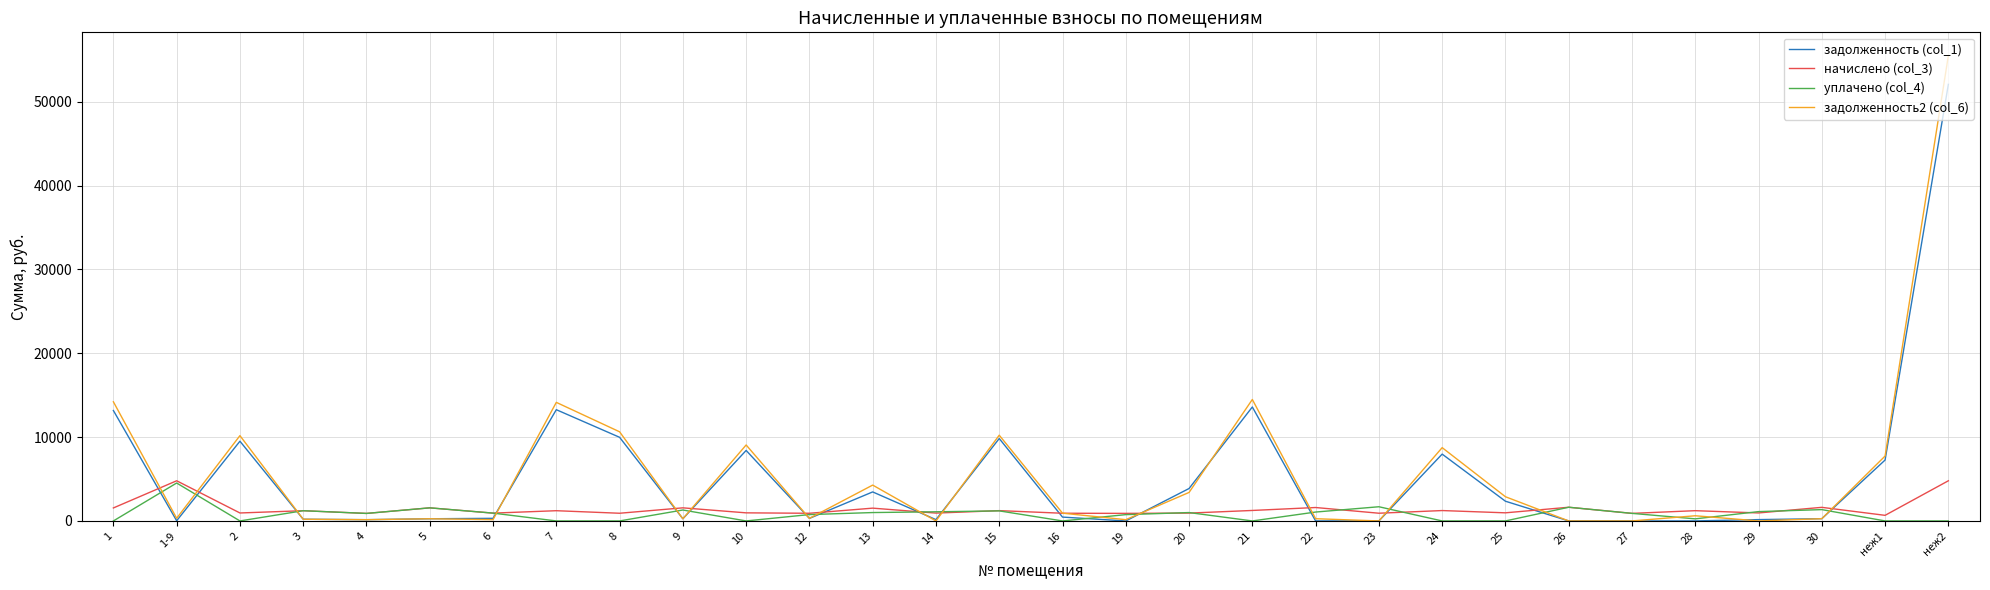

At which category is the sum across all series the highest?

неж2